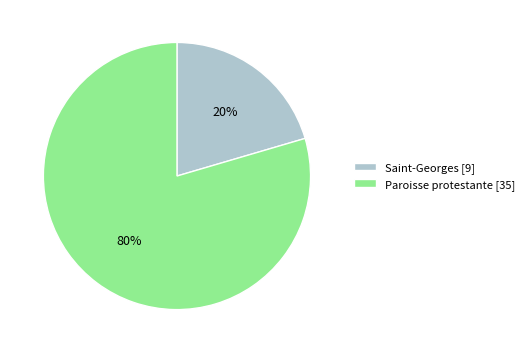

Which slice represents more than half of the pie?

Paroisse protestante